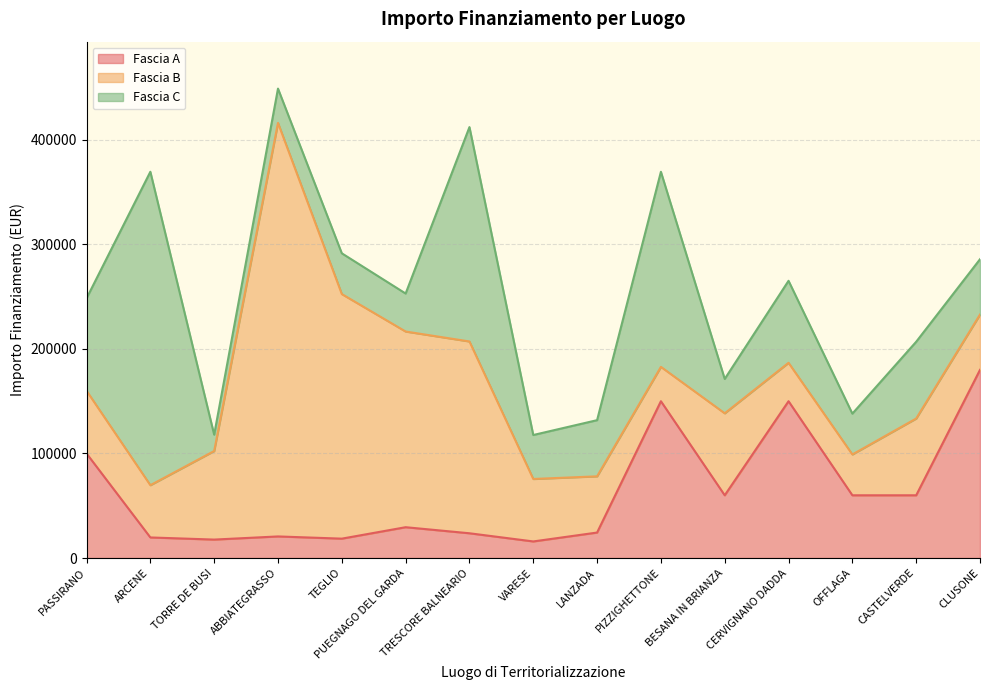

Is it true that Fascia B equals 89501.1 at ARCENE?

False